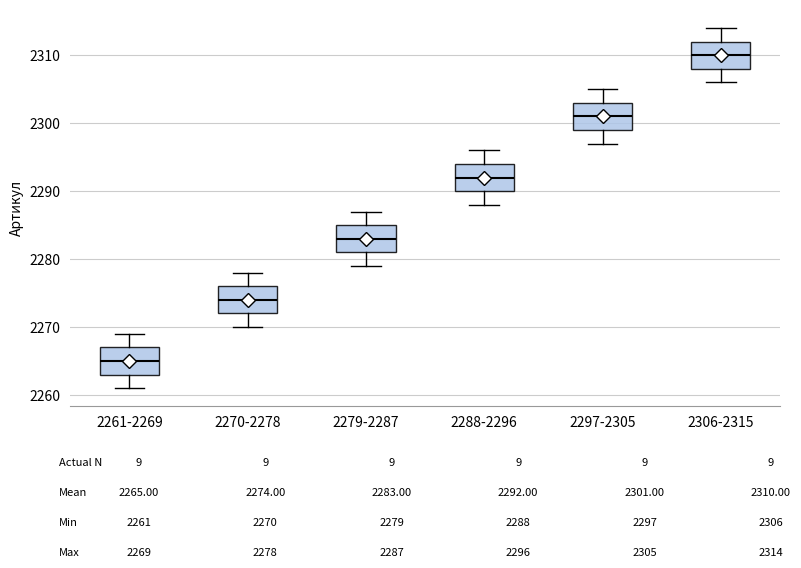

Where does the upper whisker of the box for 2297-2305 end on the y-axis? The values are not printed on the chart, so give them approximately, as read against the axis.

2305